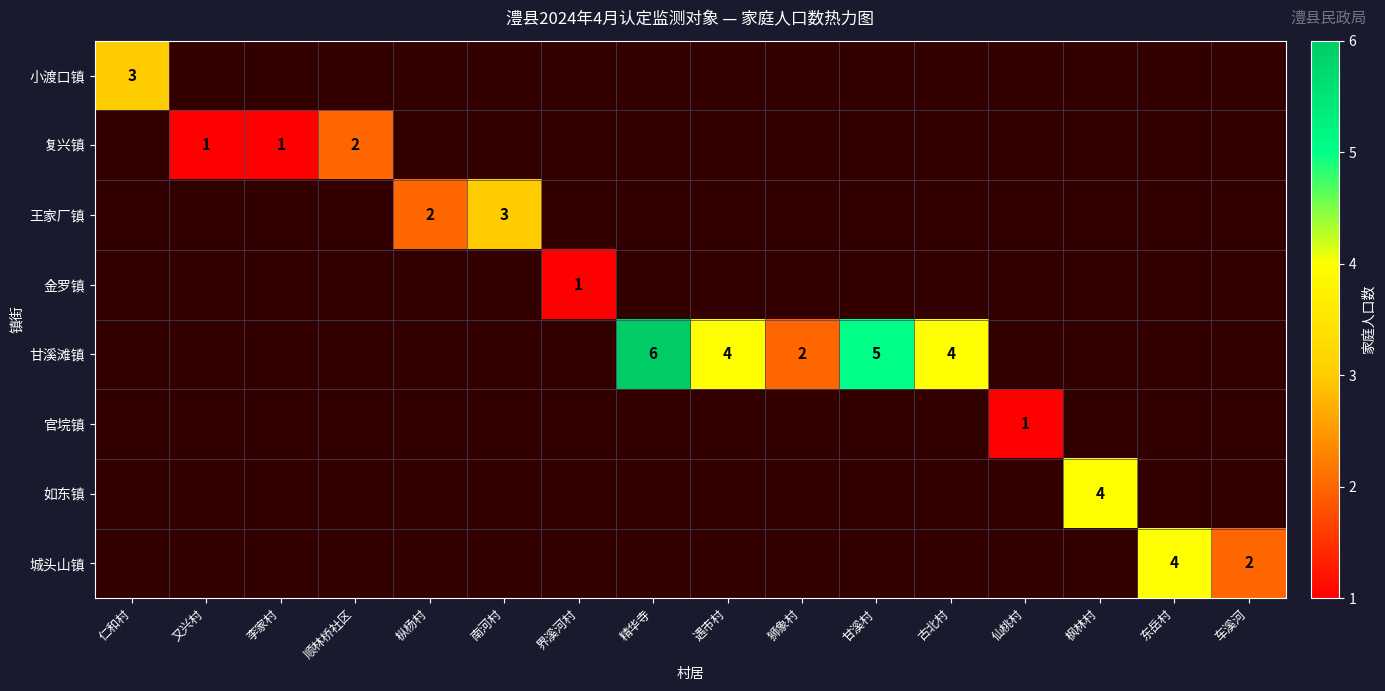

Rank the series at 又兴村 from highest to lowest value.

小渡口镇, 复兴镇, 王家厂镇, 金罗镇, 甘溪滩镇, 官垸镇, 如东镇, 城头山镇